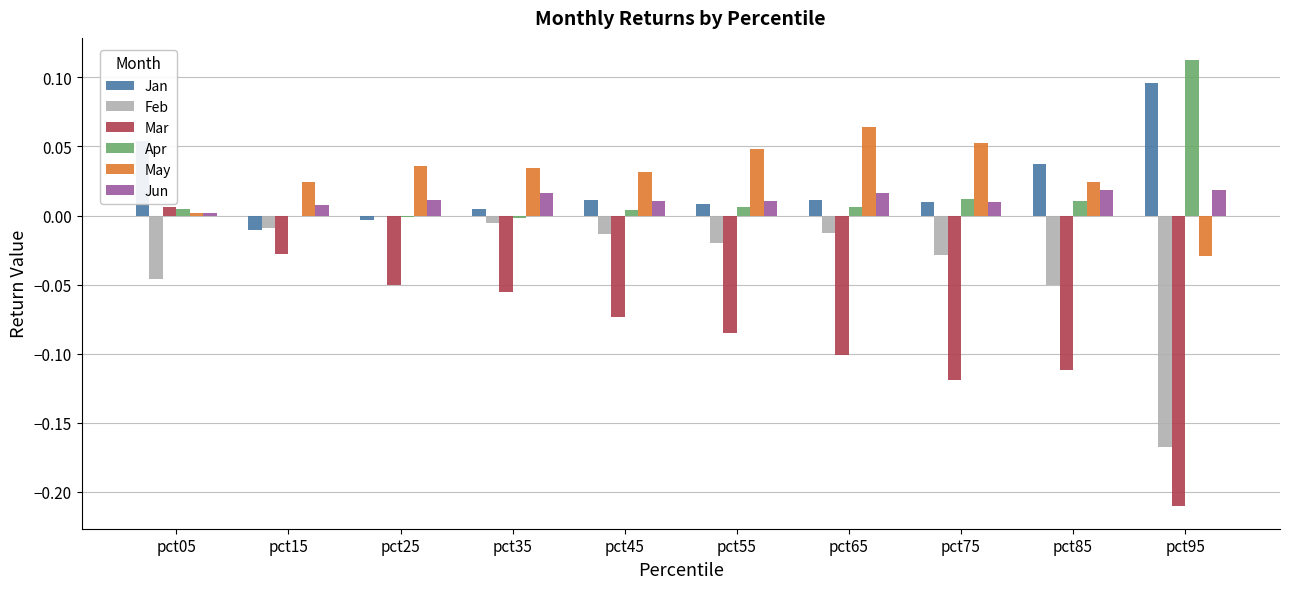

Which category has the highest value in the May series?

pct65